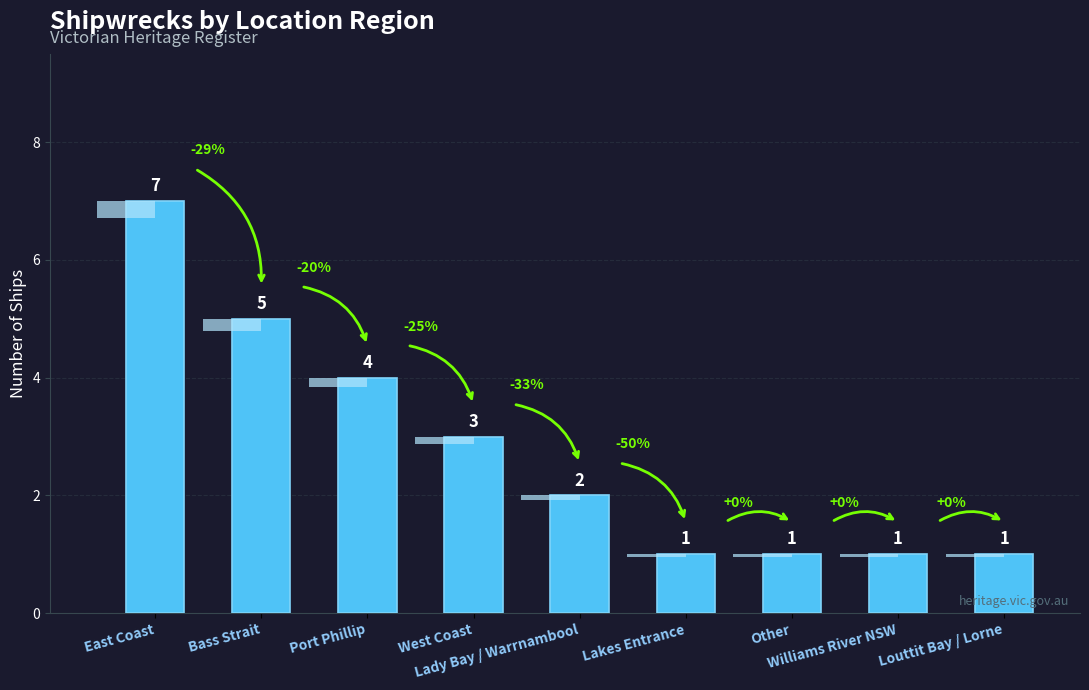

Reading left to right, transcribe all the data shown in this chart.

East Coast=7	Bass Strait=5	Port Phillip=4	West Coast=3	Lady Bay / Warrnambool=2	Lakes Entrance=1	Other=1	Williams River NSW=1	Louttit Bay / Lorne=1